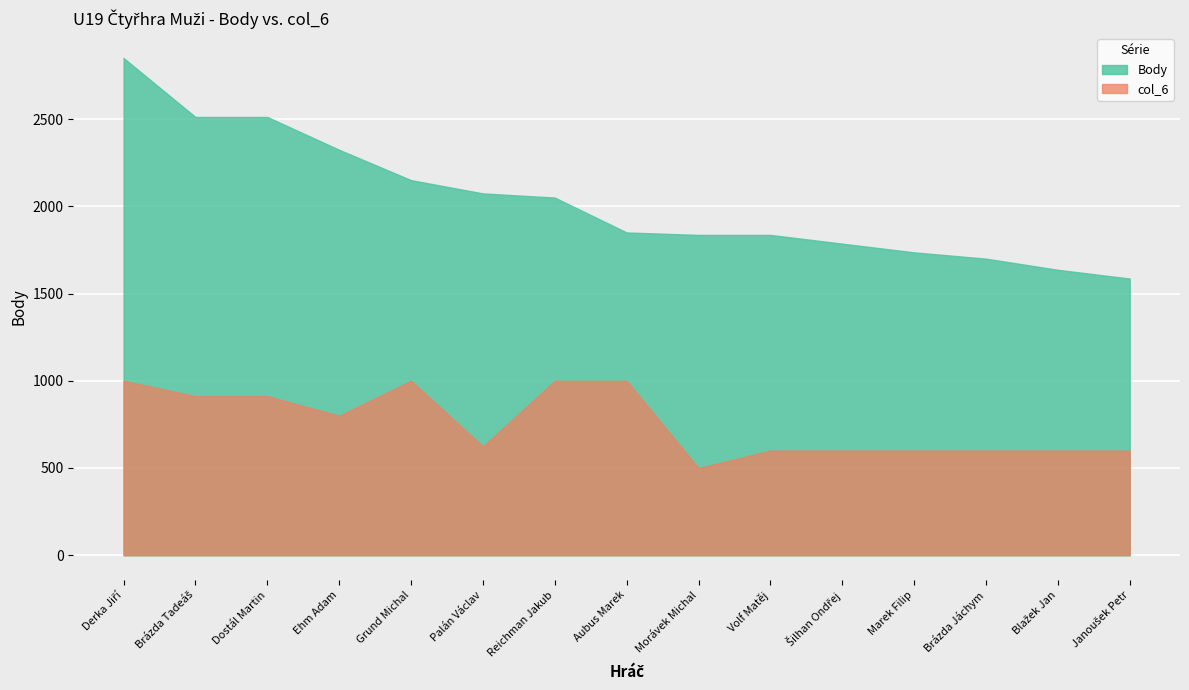

True or false: Body and col_6 cross at least once.

False